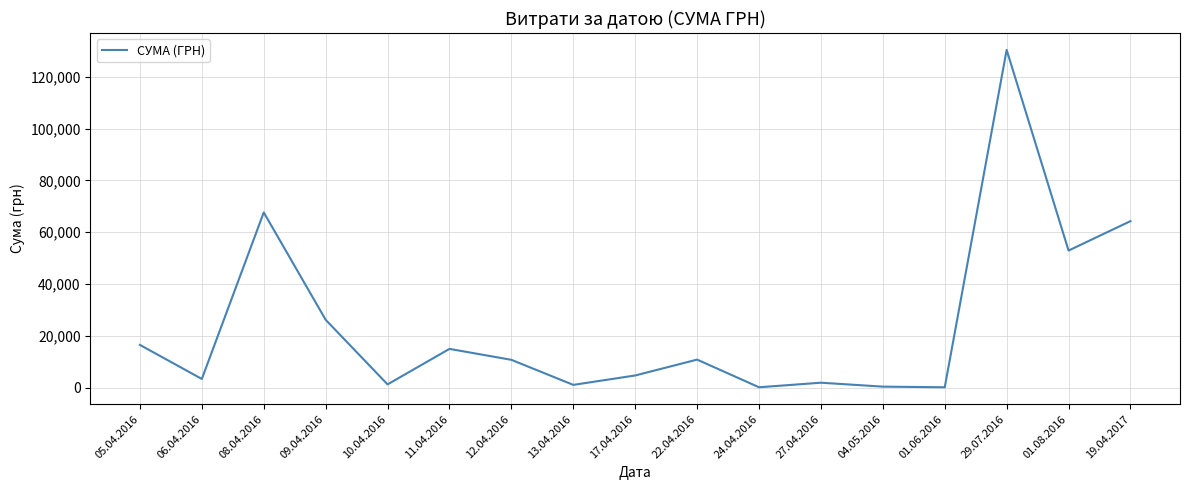

True or false: the data shows 420.0 at 04.05.2016.

True